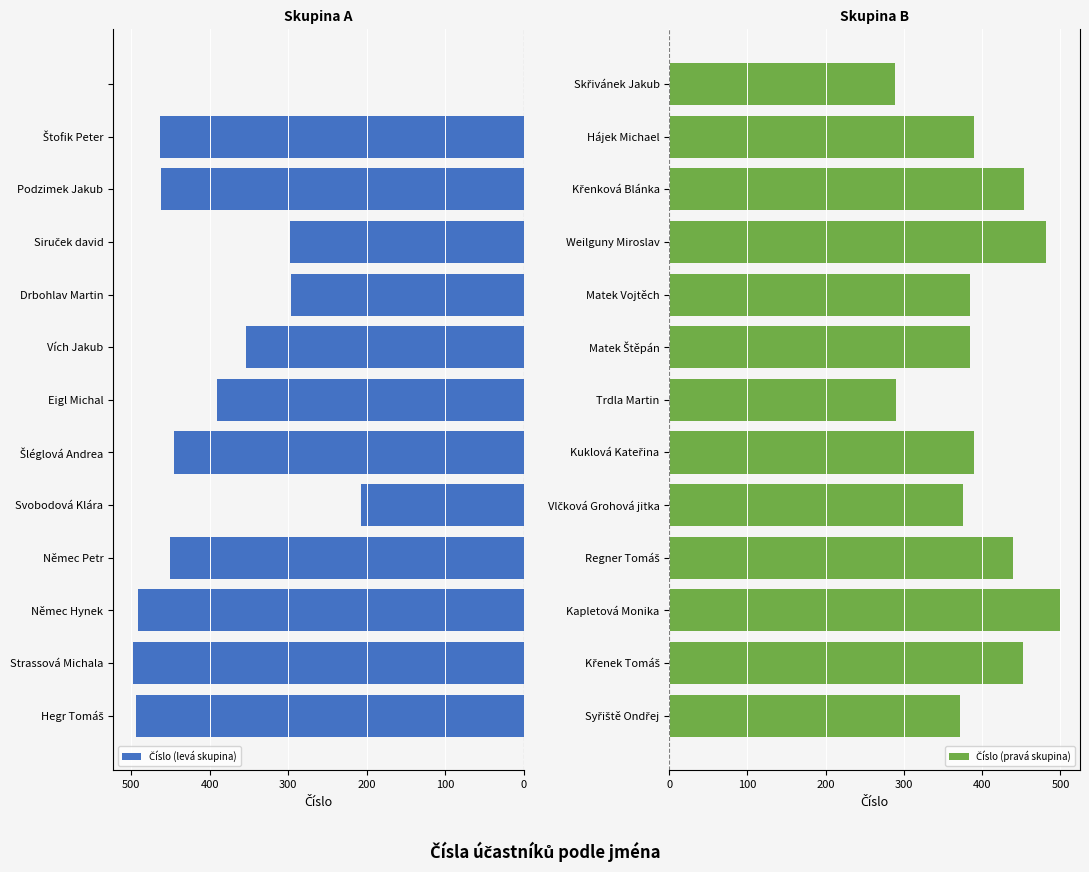

Which series changed the most between 500 and 600?

Číslo (pravá skupina)